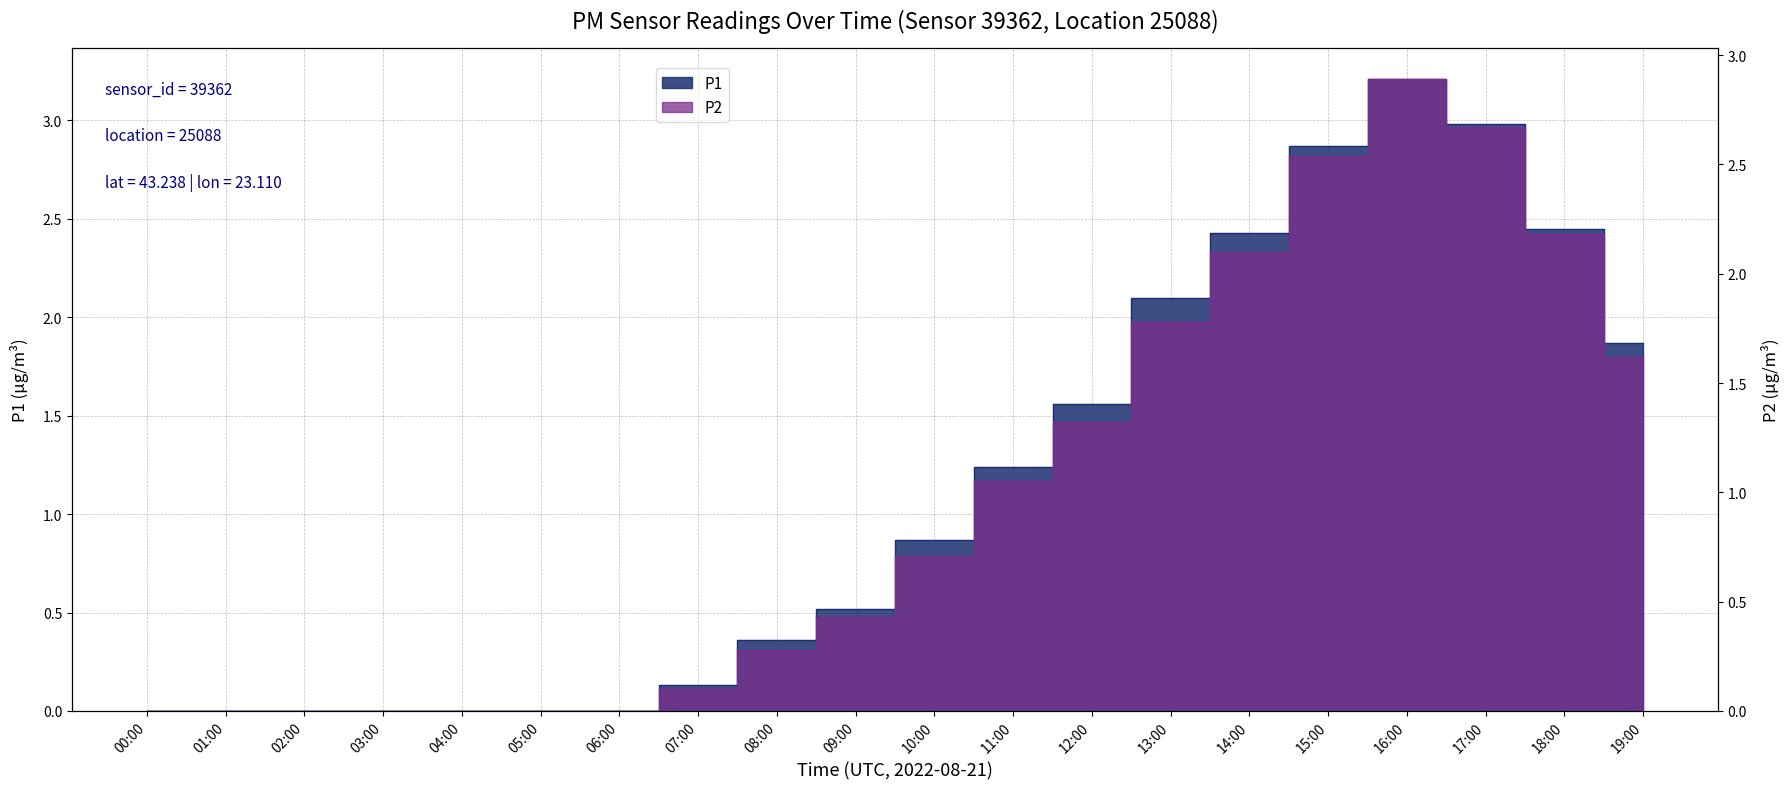

What is the difference between the P1 values at 18:00 and 12:00?

0.9